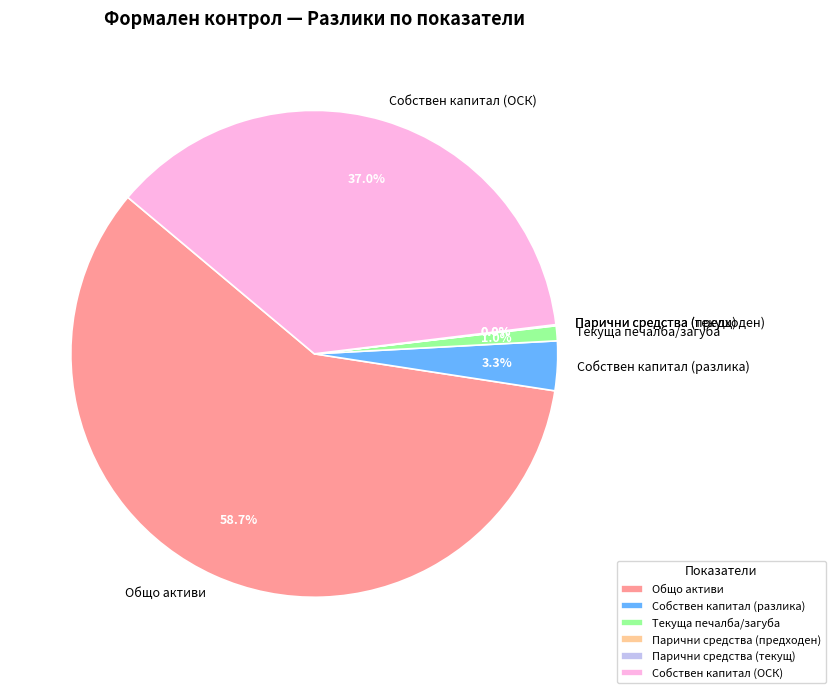

What percentage is NOT represented by Собствен капитал (разлика)?

96.7%